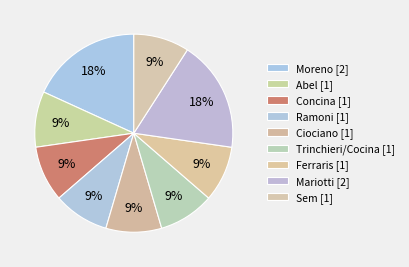

Rank the categories by value from lowest to highest.

Abel, Concina, Ramoni, Ciociano, Trinchieri/Cocina, Ferraris, Sem, Moreno, Mariotti